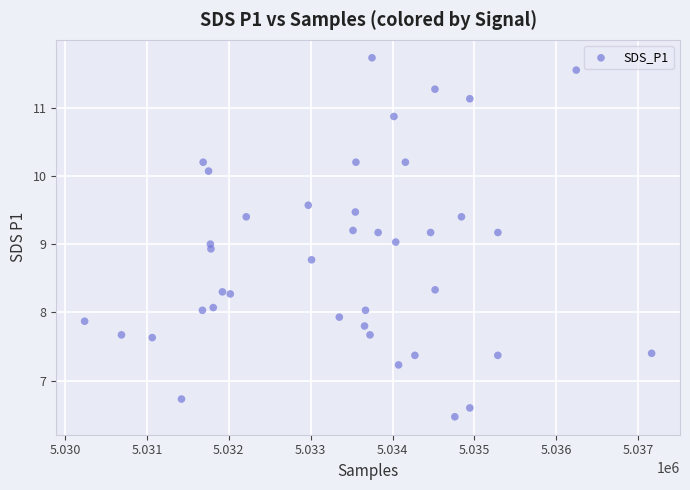

What is the range of Y values (max minus min)?

5.3